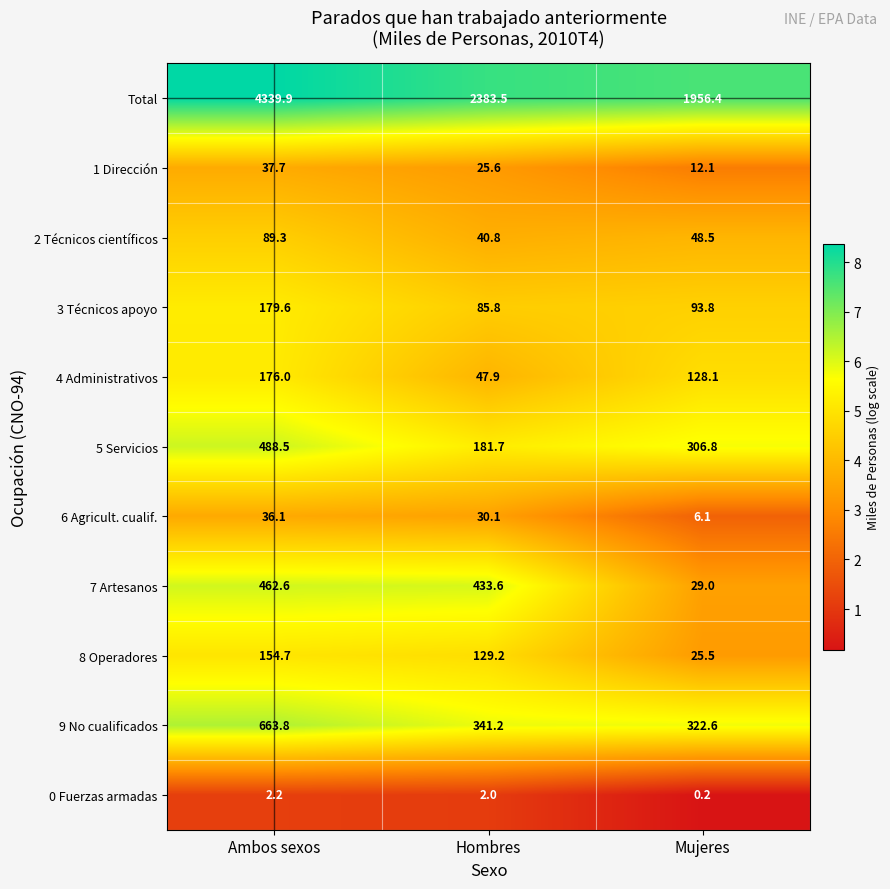

What value does the 6 Agricult. cualif. series have at Hombres?

30.1